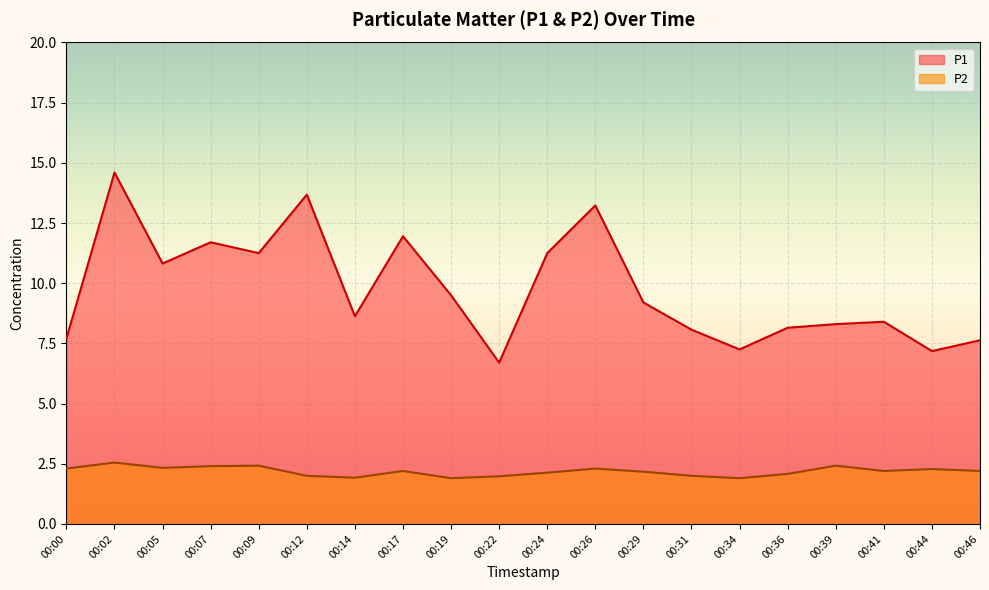

List the series in order of their peak value, lowest first.

P2, P1